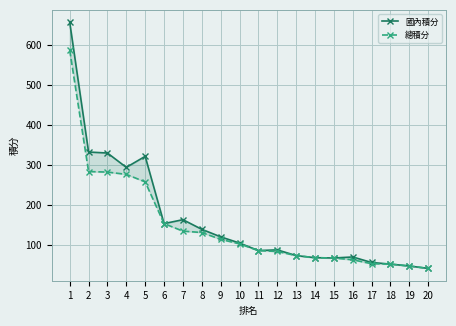

Where does the 國內積分 series first go above 105?

1